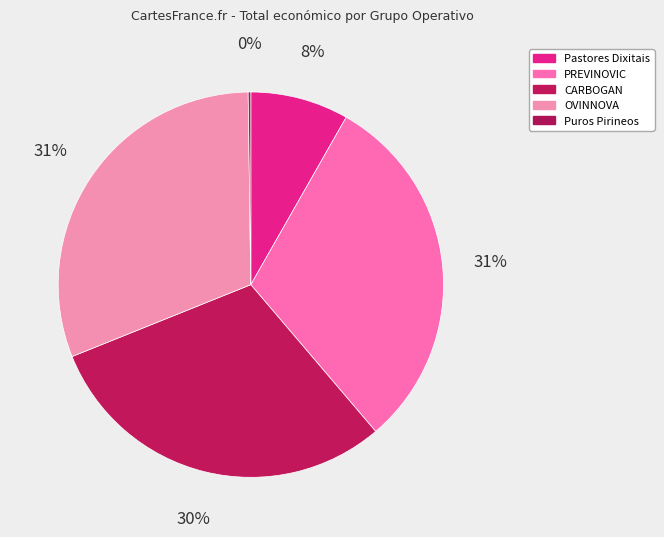

How many slices are in this pie chart?

5